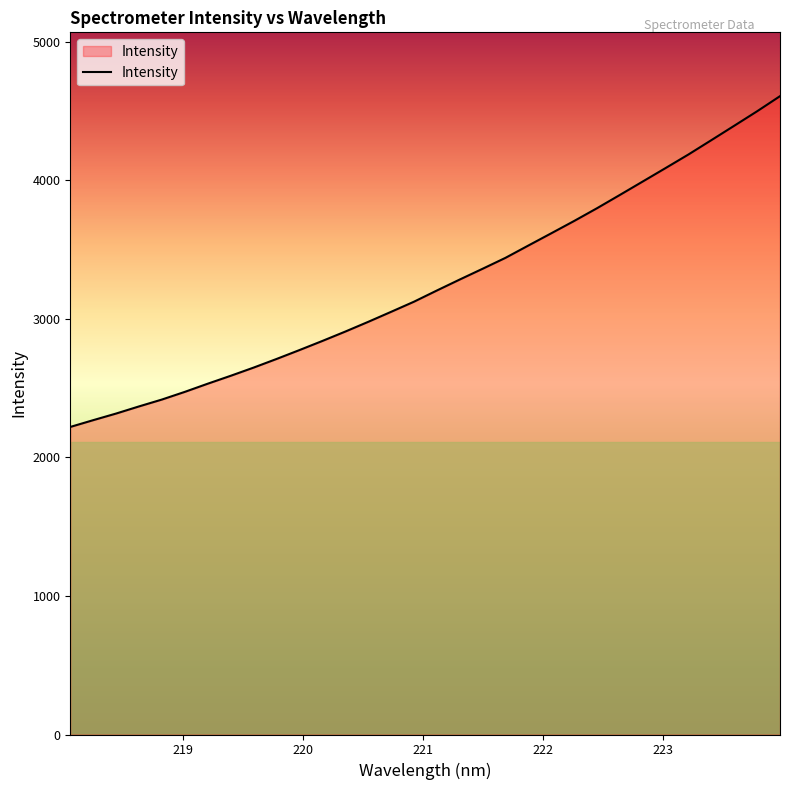

What is the maximum value shown in the chart?

4607.7